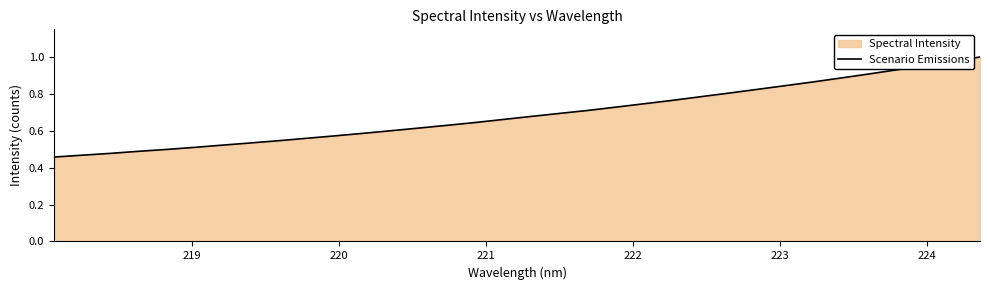

What is the difference between the maximum and minimum values?

0.5